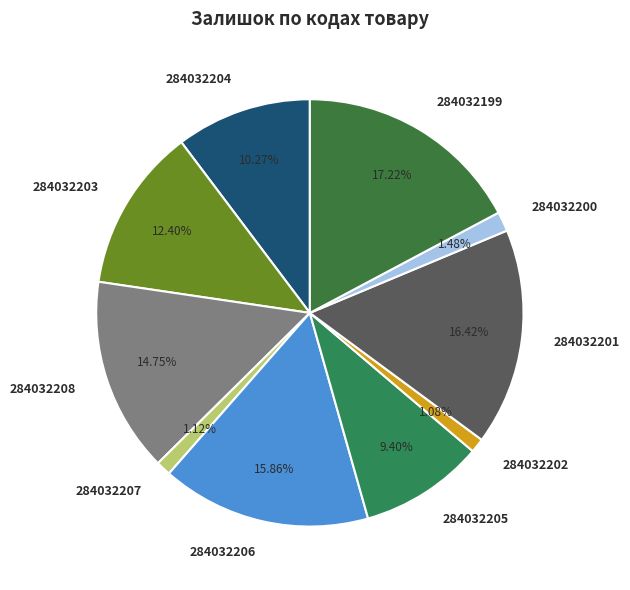

To the nearest percent, what percentage of the pie is 284032203?

12%